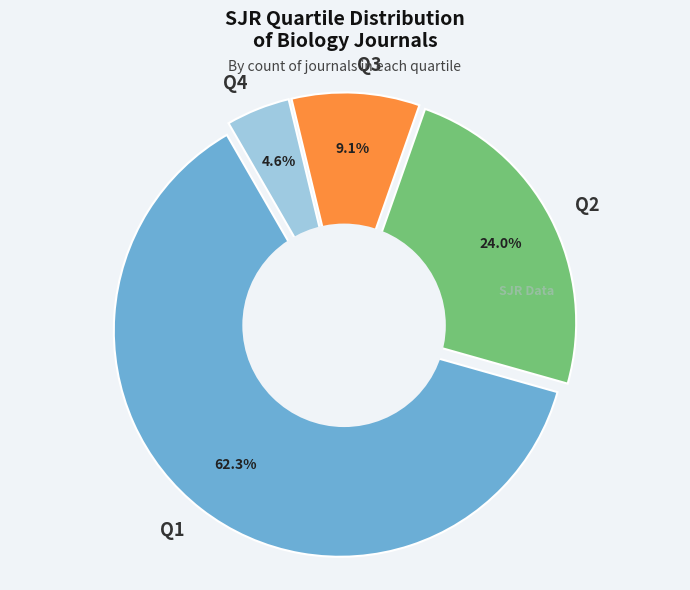

Which slice is the smallest?

Q4